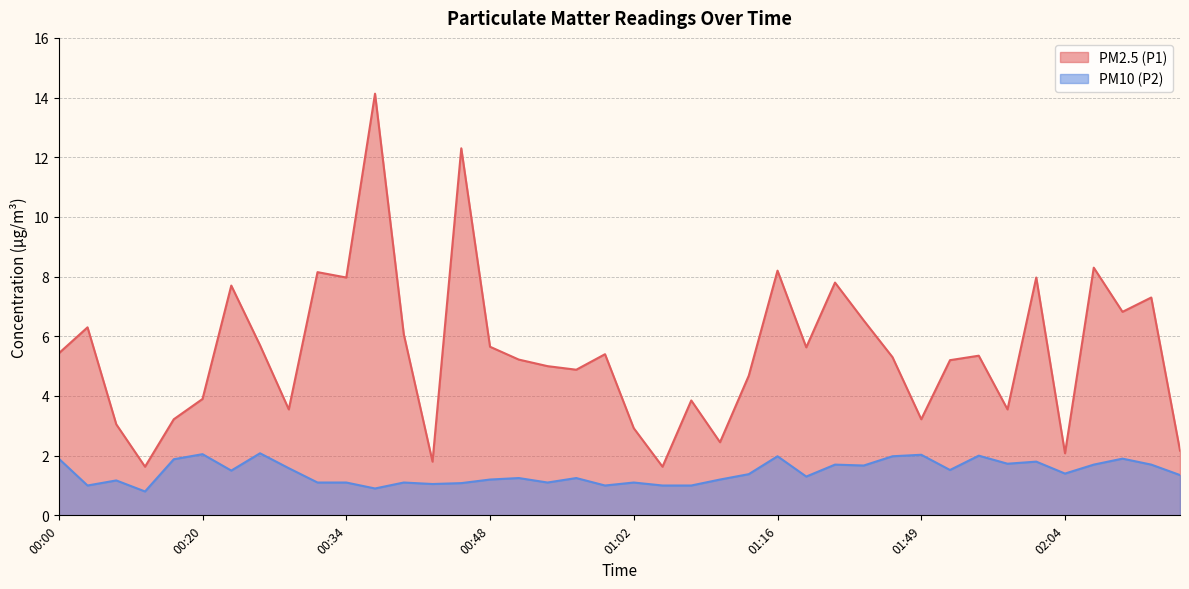

The value of PM2.5 (P1) at 00:18 is 3.2. True or false?

True